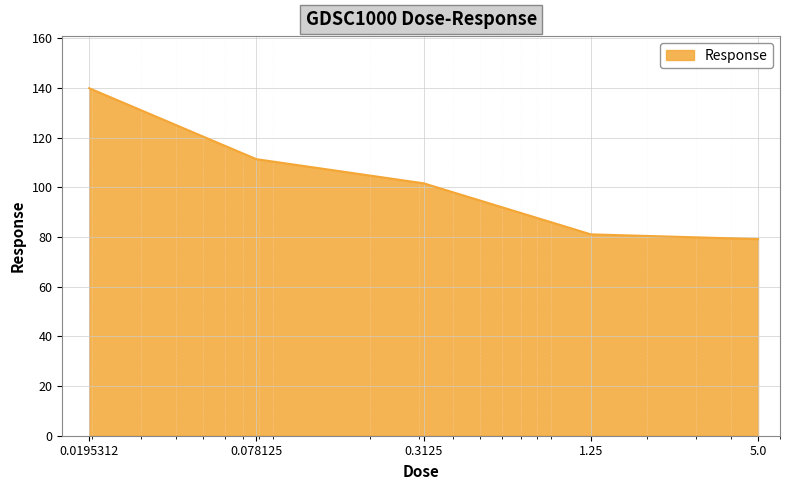

True or false: there are more than 1 points higher than both neighbors.

False